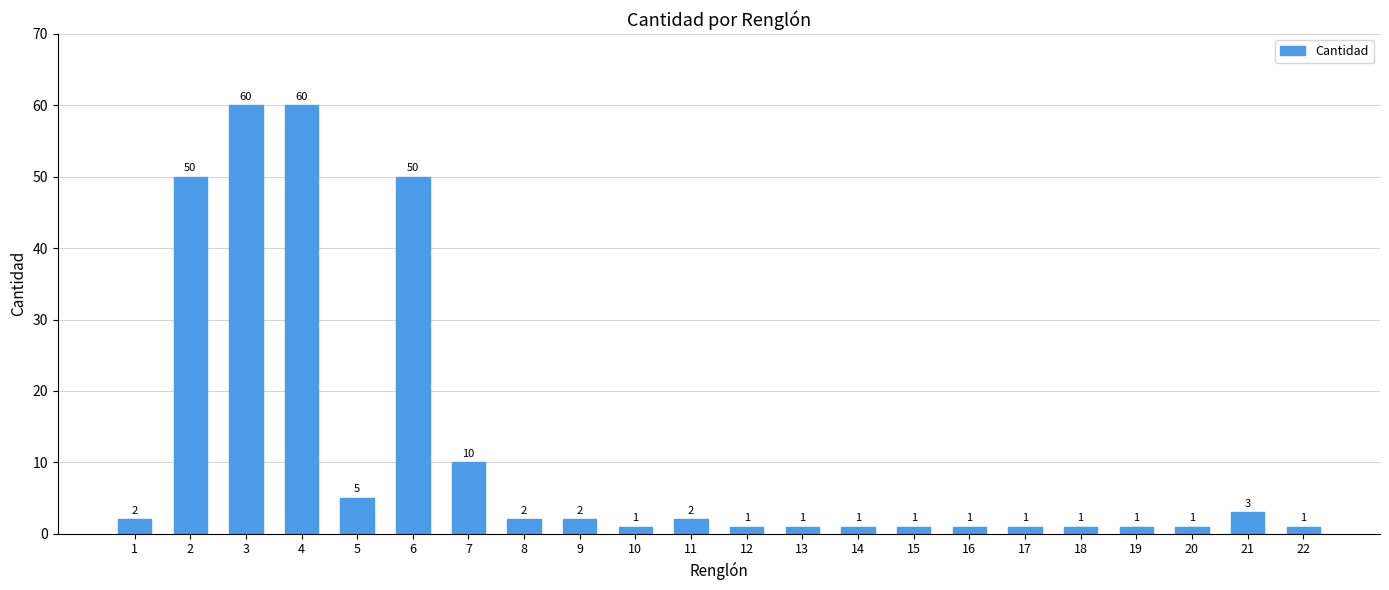

What is the value of the 13th bar from the left?

1